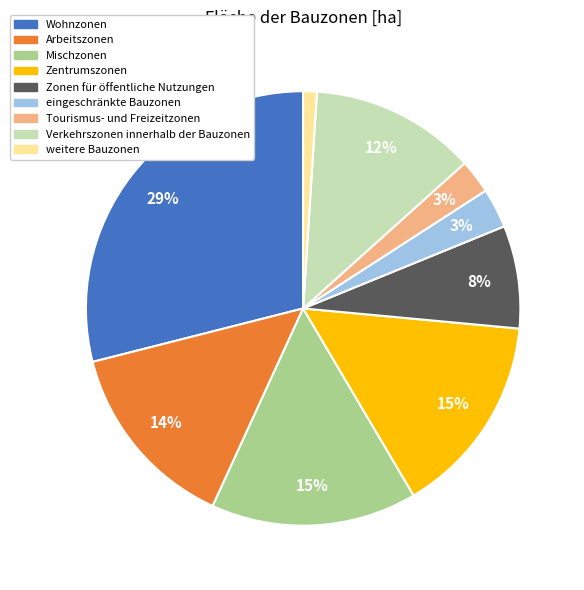

Do Zentrumszonen and Verkehrszonen innerhalb der Bauzonen together represent more than half of the pie?

No